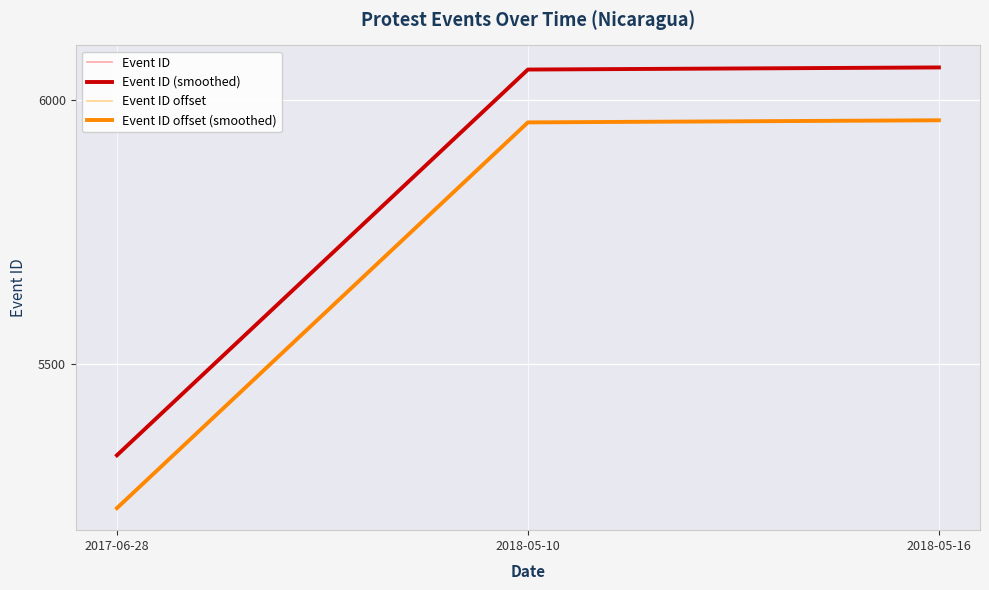

What is the label of the 3rd point from the right?

2017-06-28